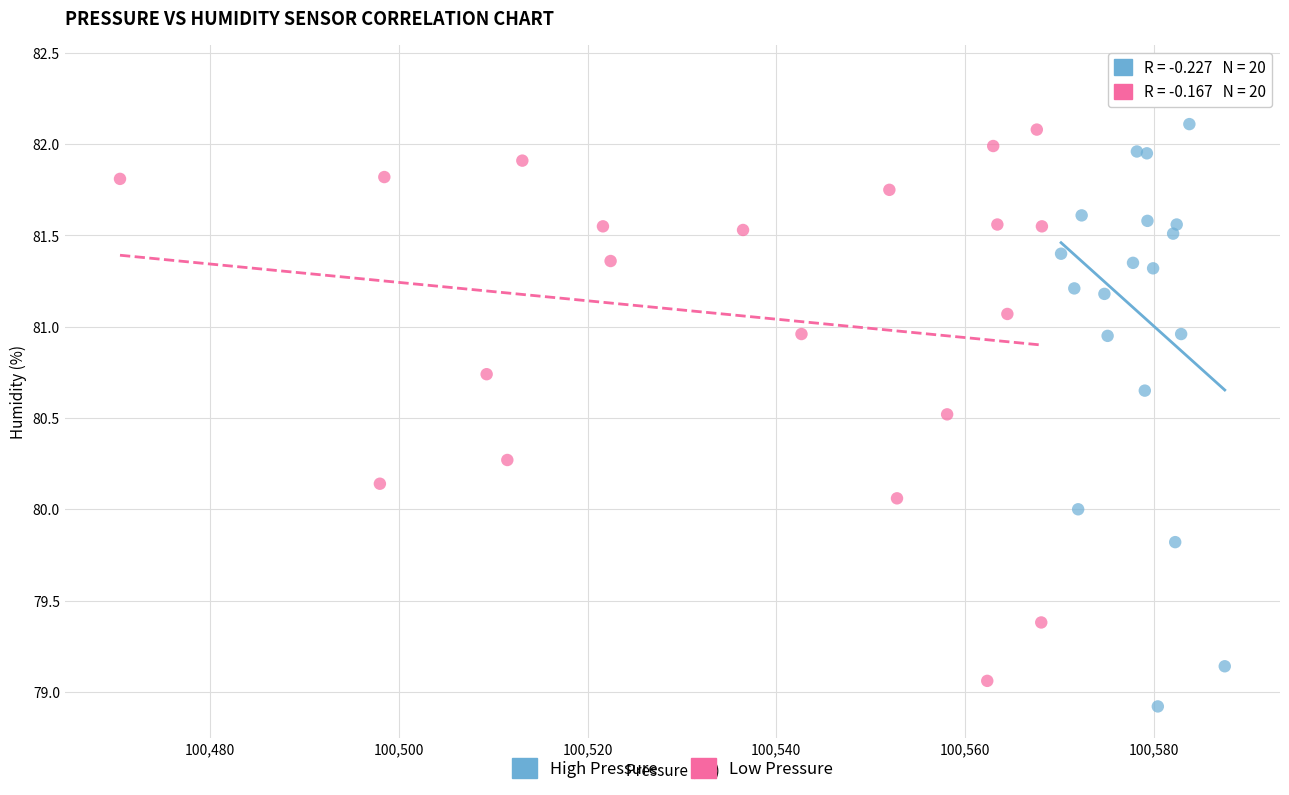

Which series contains the highest Y value?

High Pressure